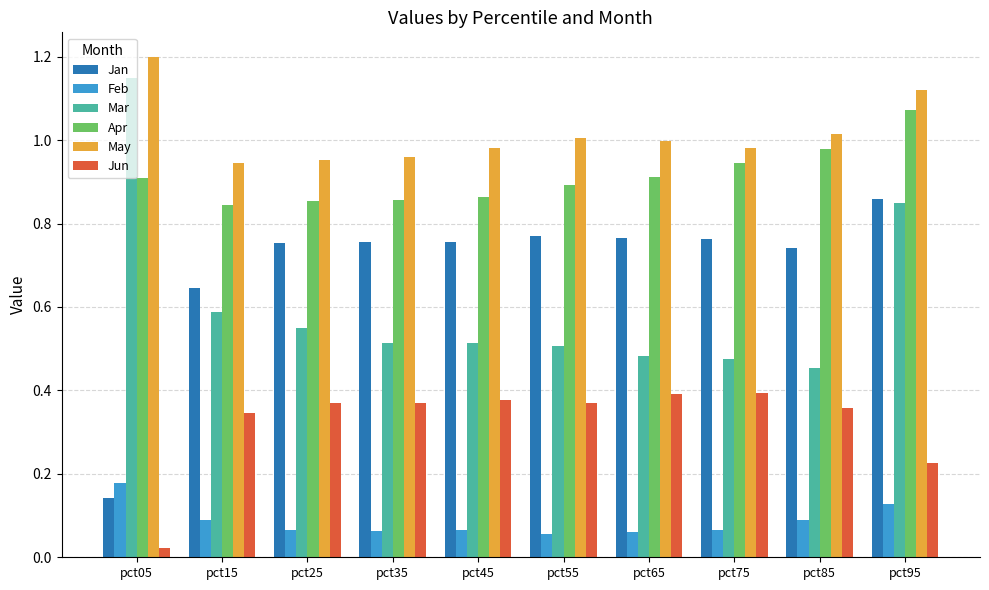

At which category does the chart reach its minimum across all series?

pct05